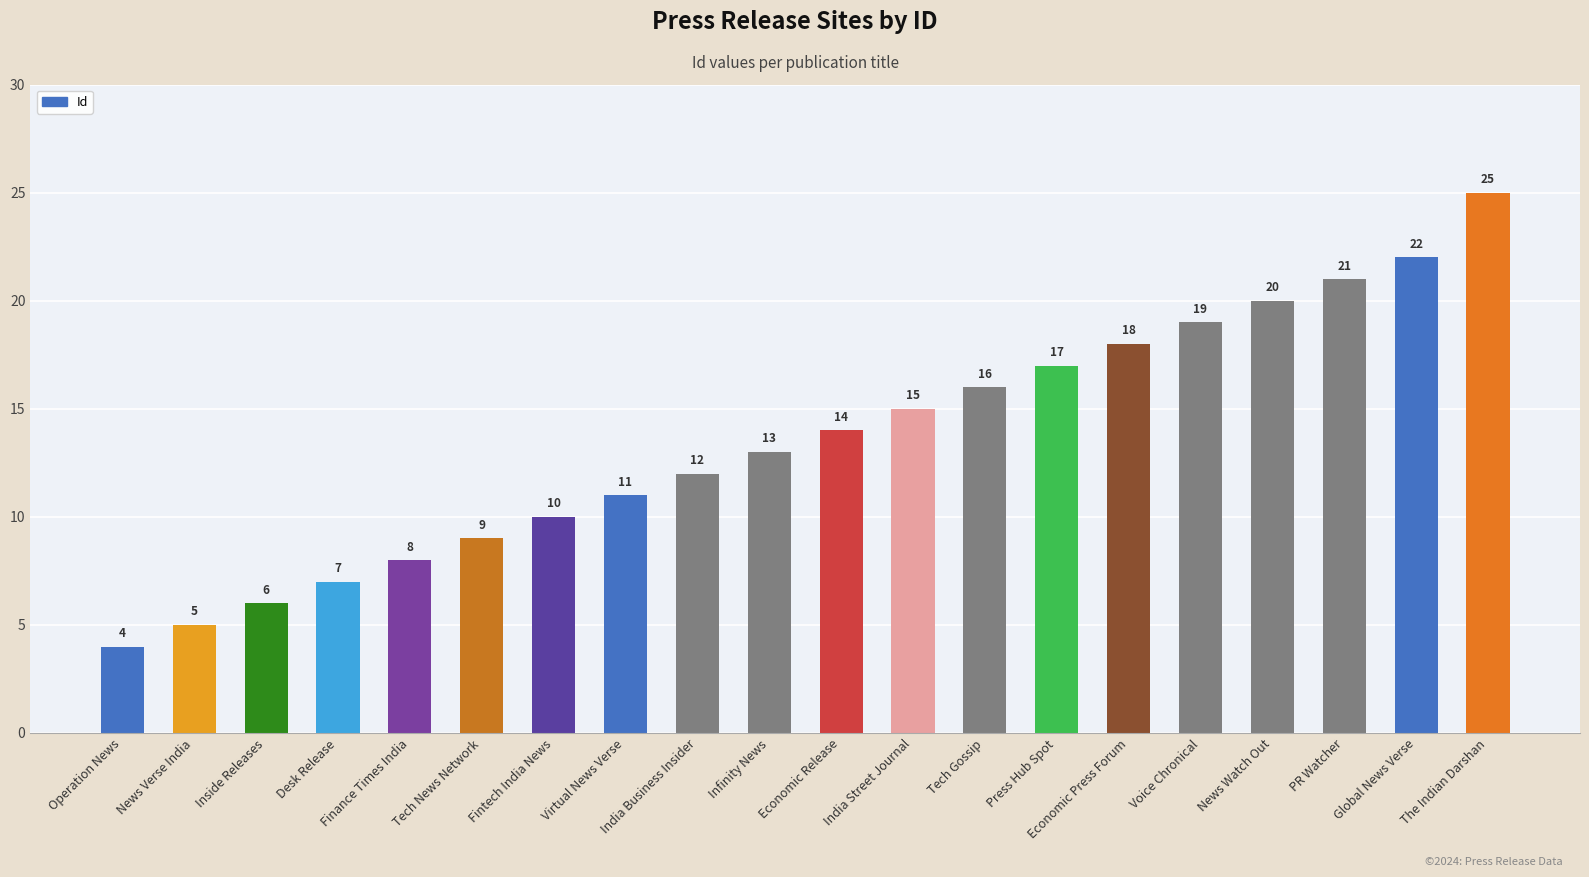

Read the value at Infinity News.

13